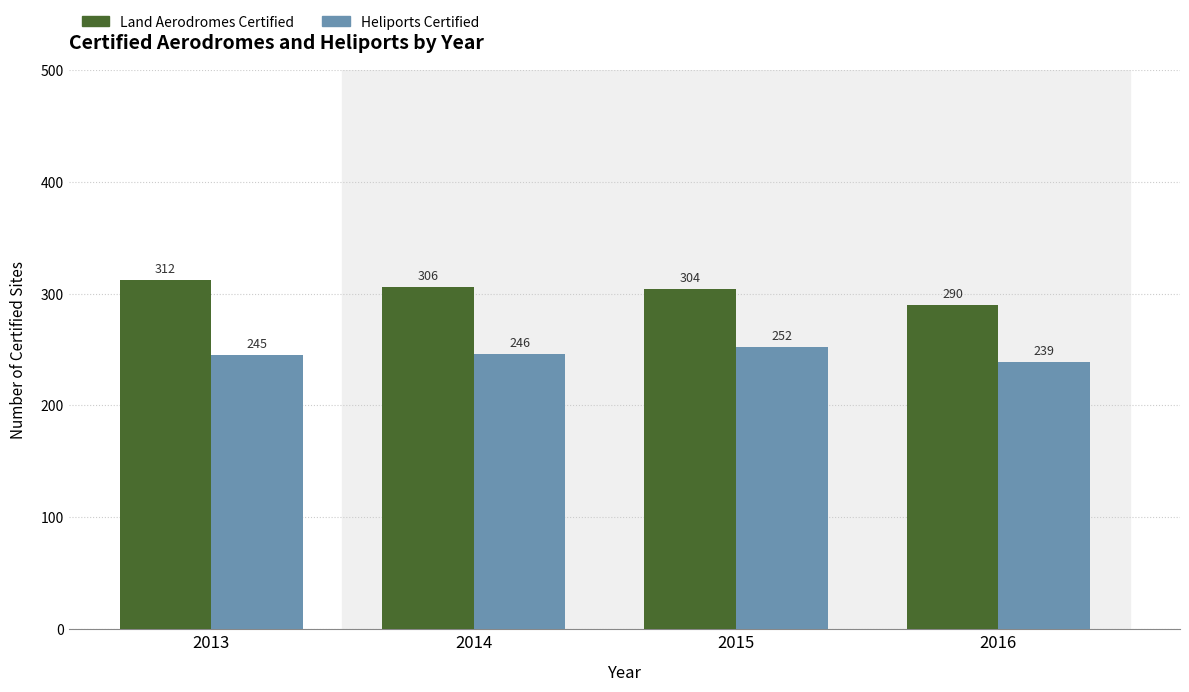

Reading right to left, extract all data points from this chart.

Land Aerodromes Certified: 290	304	306	312
Heliports Certified: 239	252	246	245